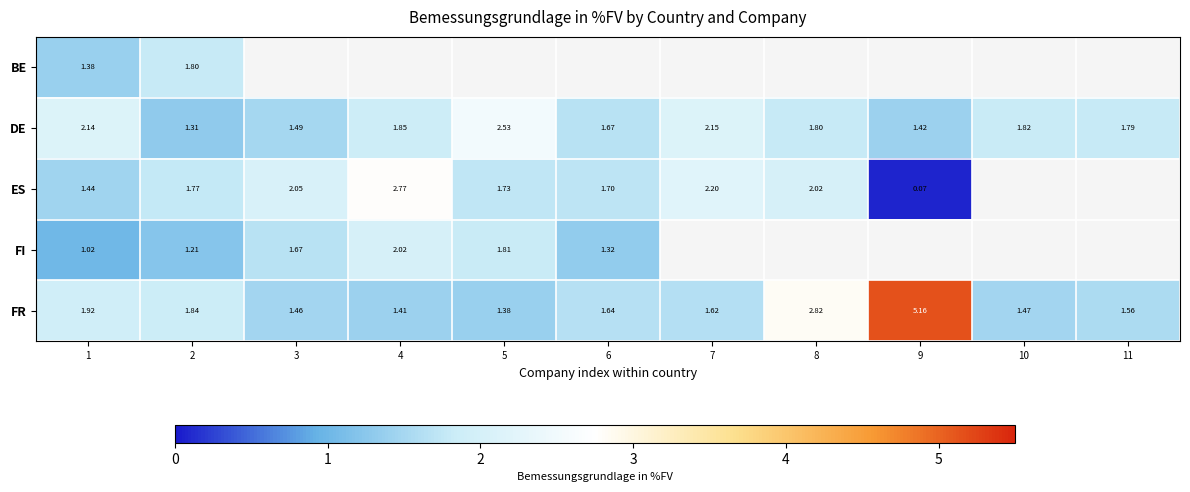

Between 5 and 6, which is larger?

6